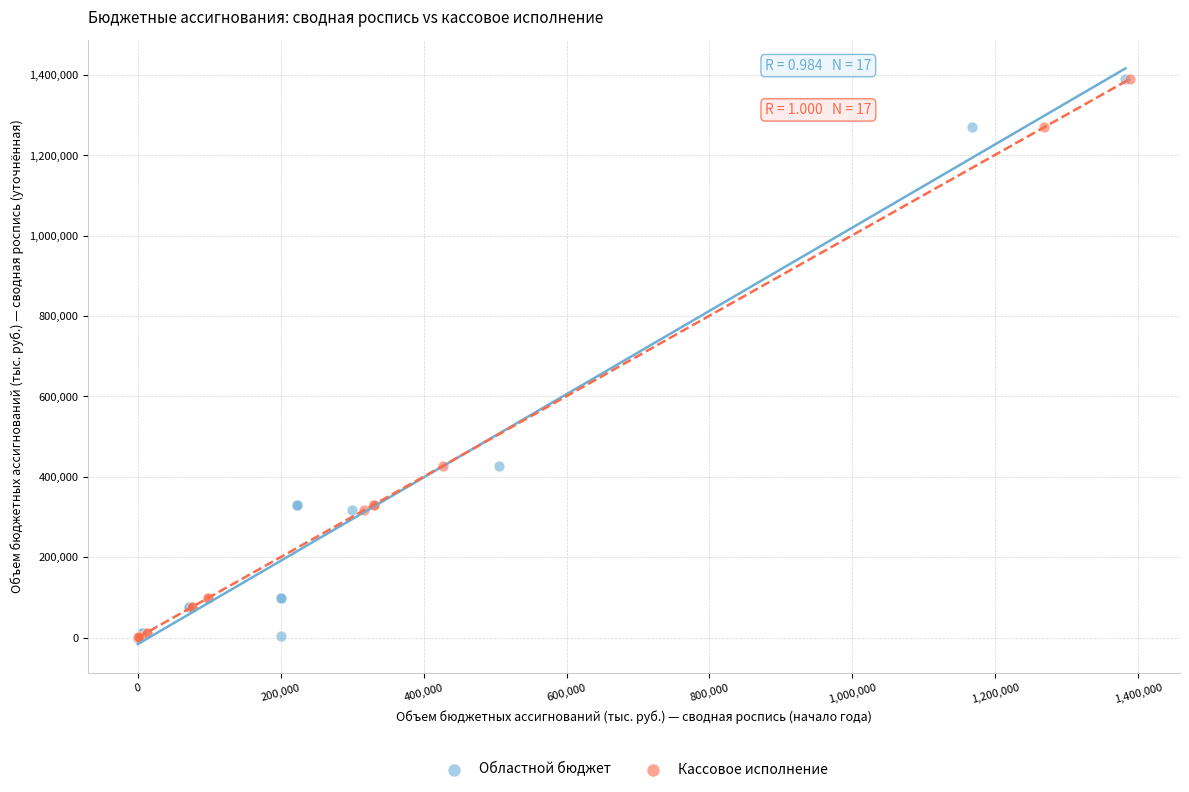

What are all the series names shown in the legend?

Областной бюджет, Кассовое исполнение